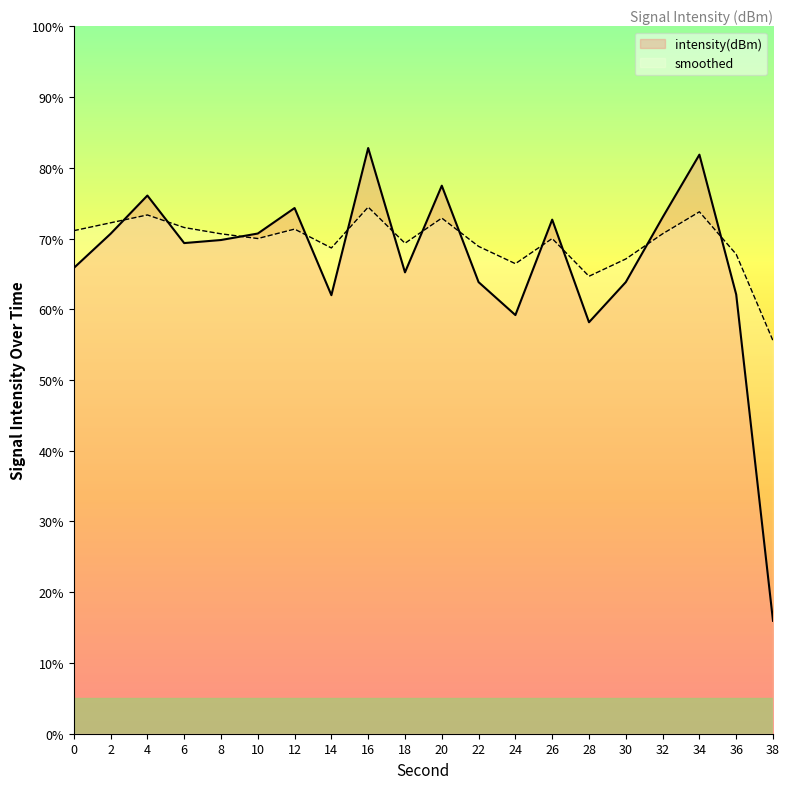

Which series has the largest range (max minus min)?

intensity(dBm)